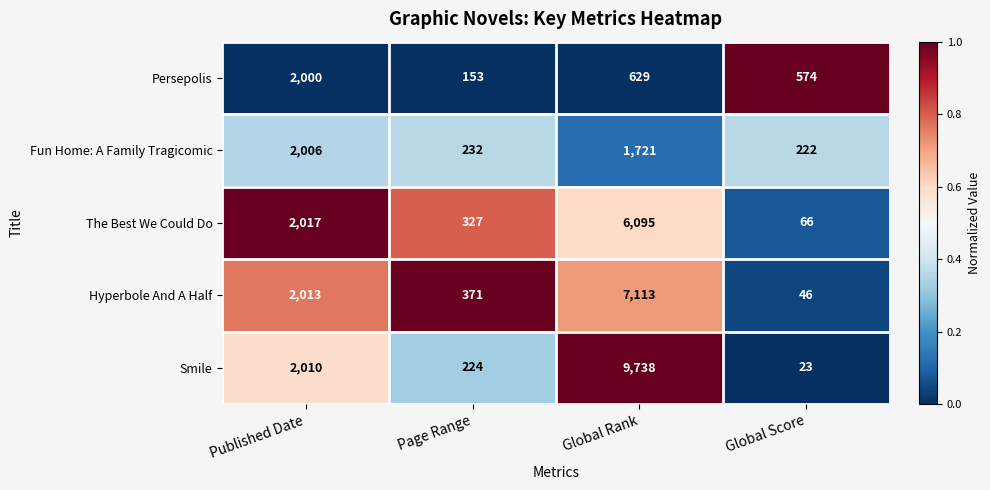

Between Page Range and Global Rank, which series saw the biggest shift?

Smile